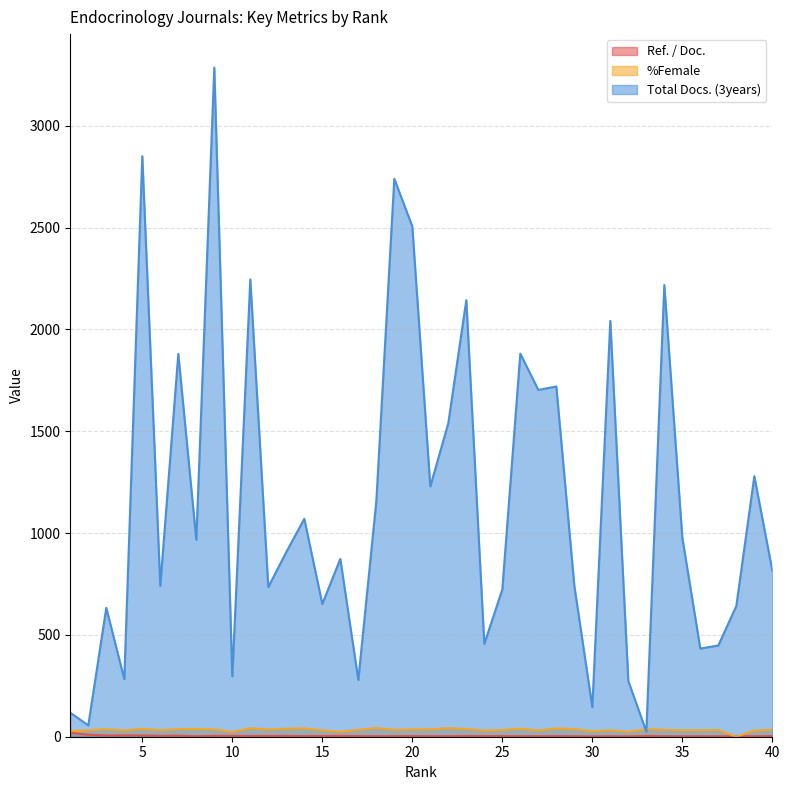

At which label does %Female first exceed 34?

3